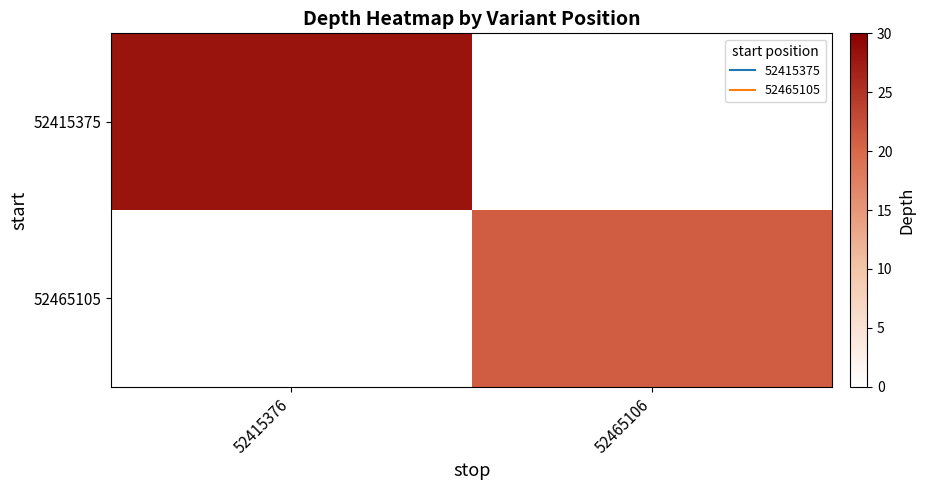

Reading right to left, transcribe all the data shown in this chart.

52415375: 52465106=0	52415376=28
52465105: 52465106=21	52415376=0